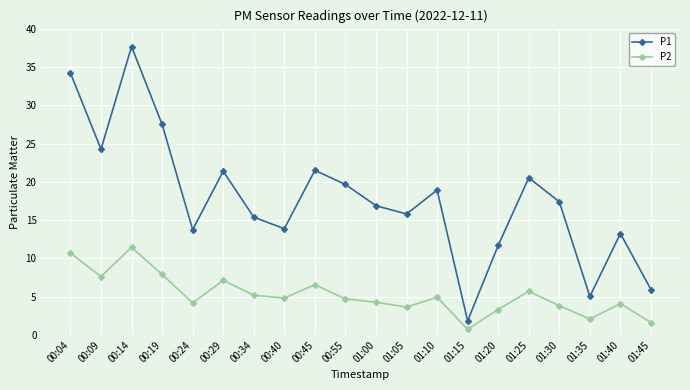

Rank the series by their average value, from highest to lowest.

P1, P2